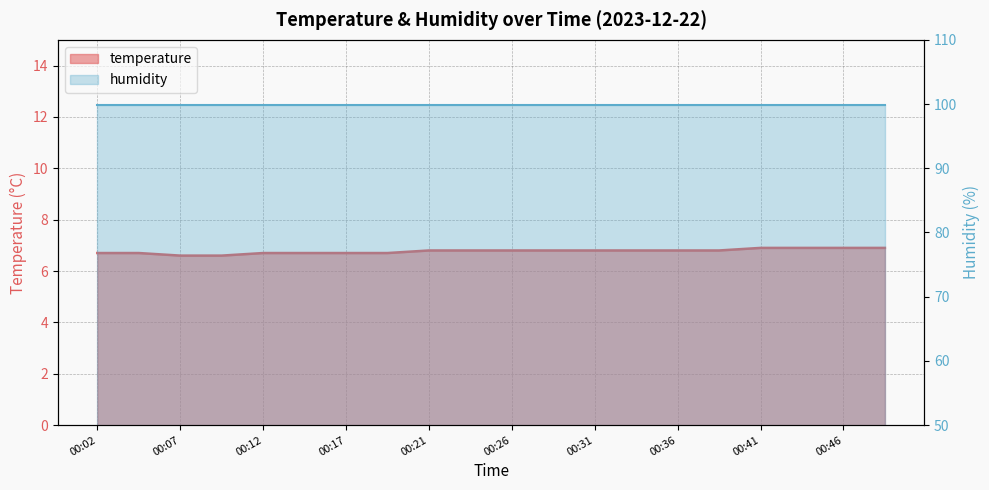

Which has a higher value, 00:12 or 00:24?

00:24